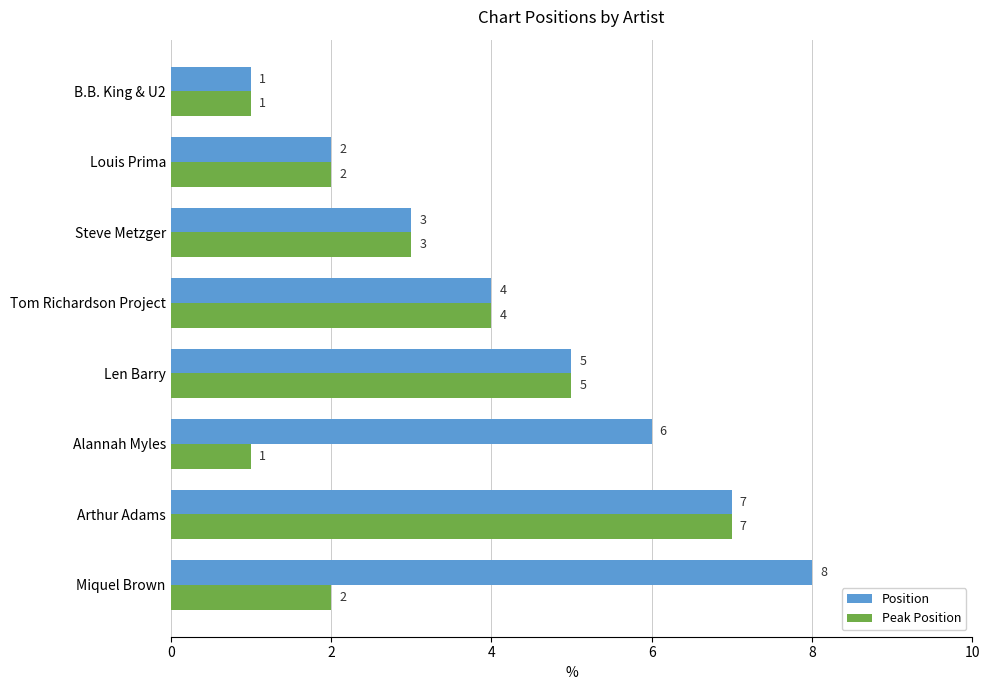

The Position series shows 6 at Tom Richardson Project. True or false?

False